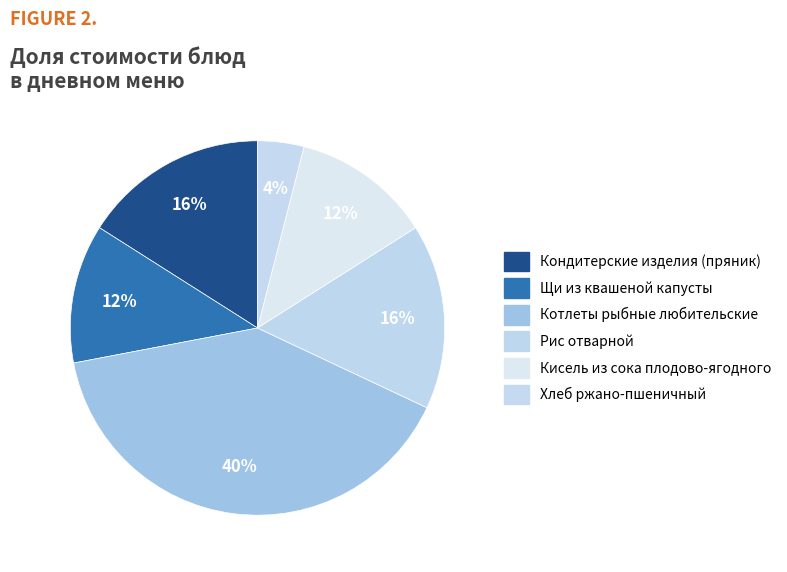

What is the largest slice in the pie chart?

Котлеты рыбные любительские